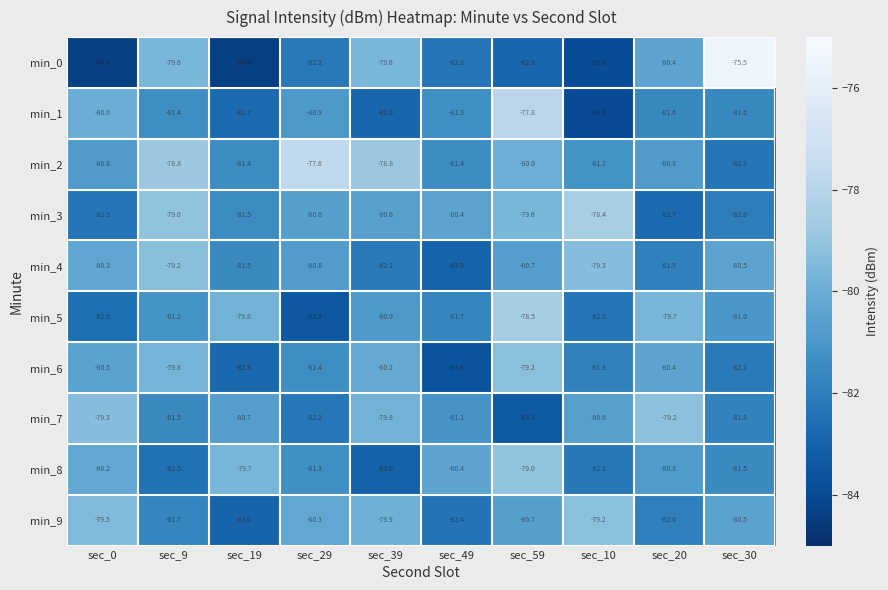

What value does the min_1 series have at sec_9?

-81.4